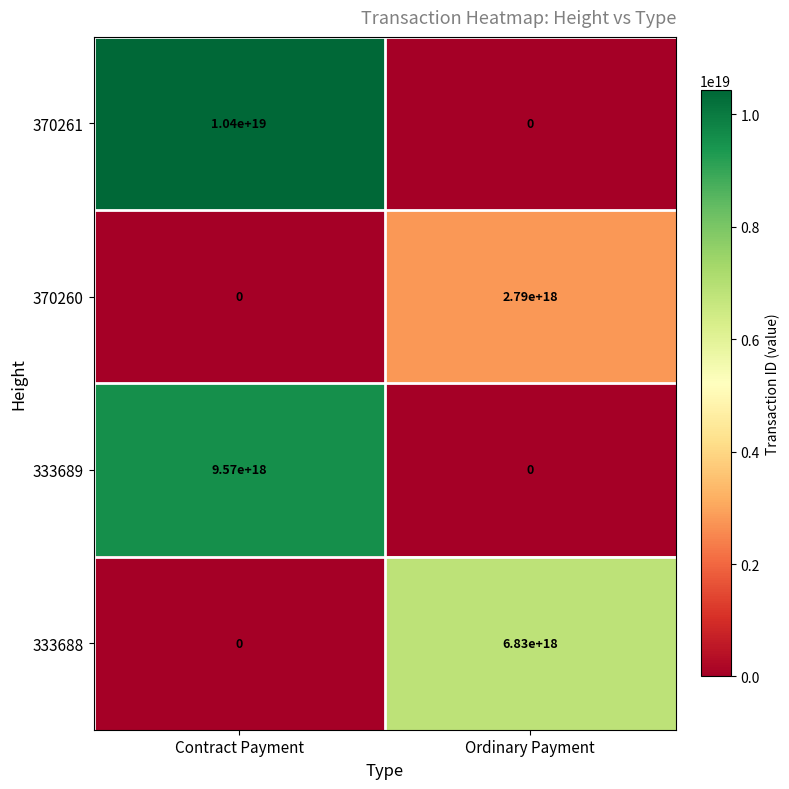

The value of 370260 at Ordinary Payment is 2790000000000000000. True or false?

True